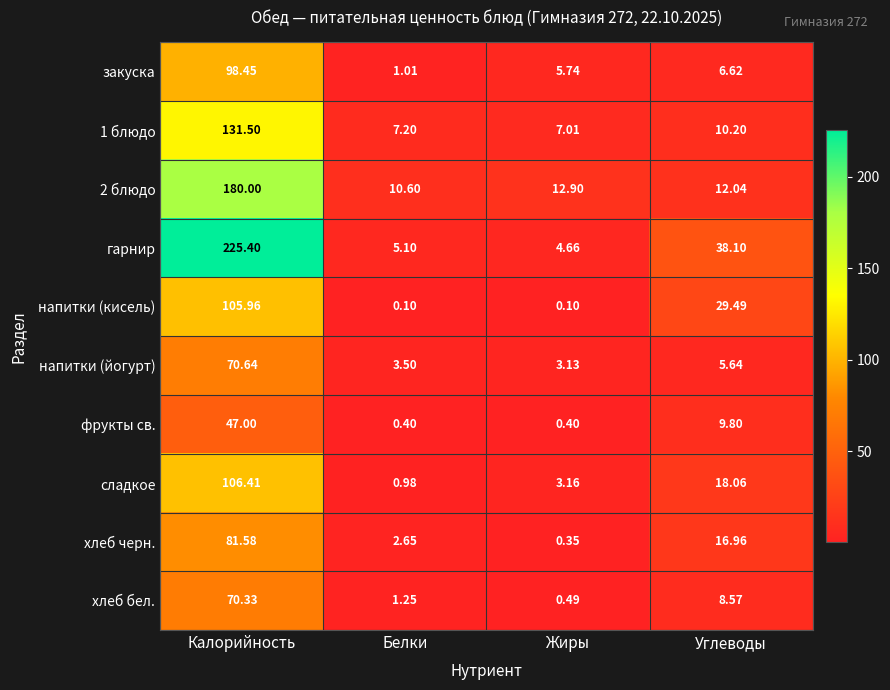

Which series changed the most between Калорийность and Углеводы?

гарнир